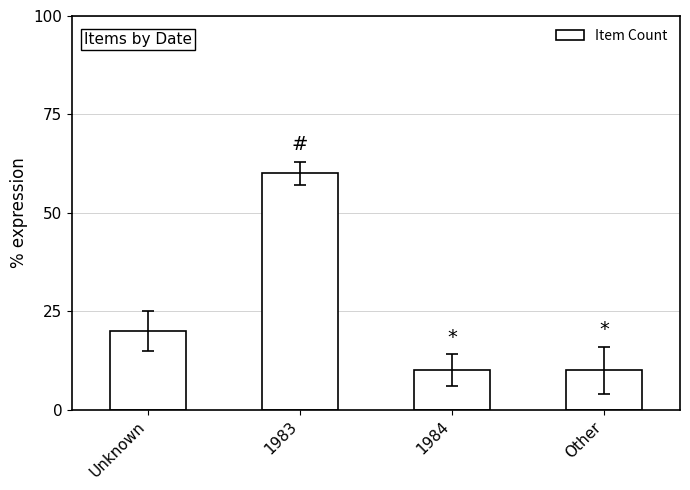

What is the ratio of the value at Unknown to the value at 1984?

2.0